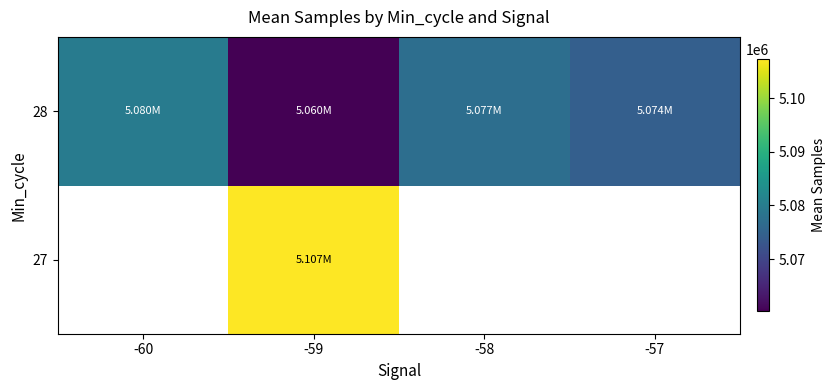

At which category is the sum across all series the highest?

-59